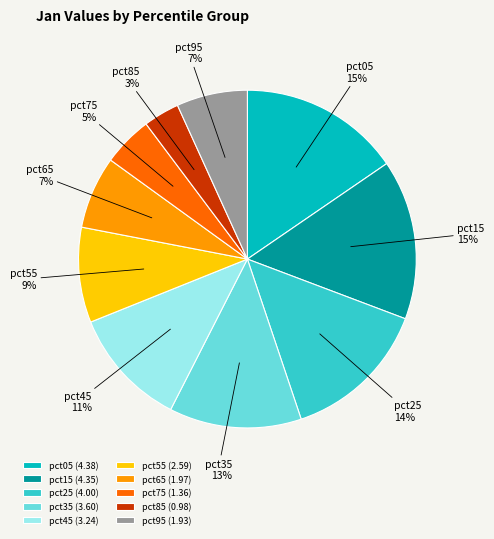

Combined, do pct55 and pct05 account for over 50%?

No